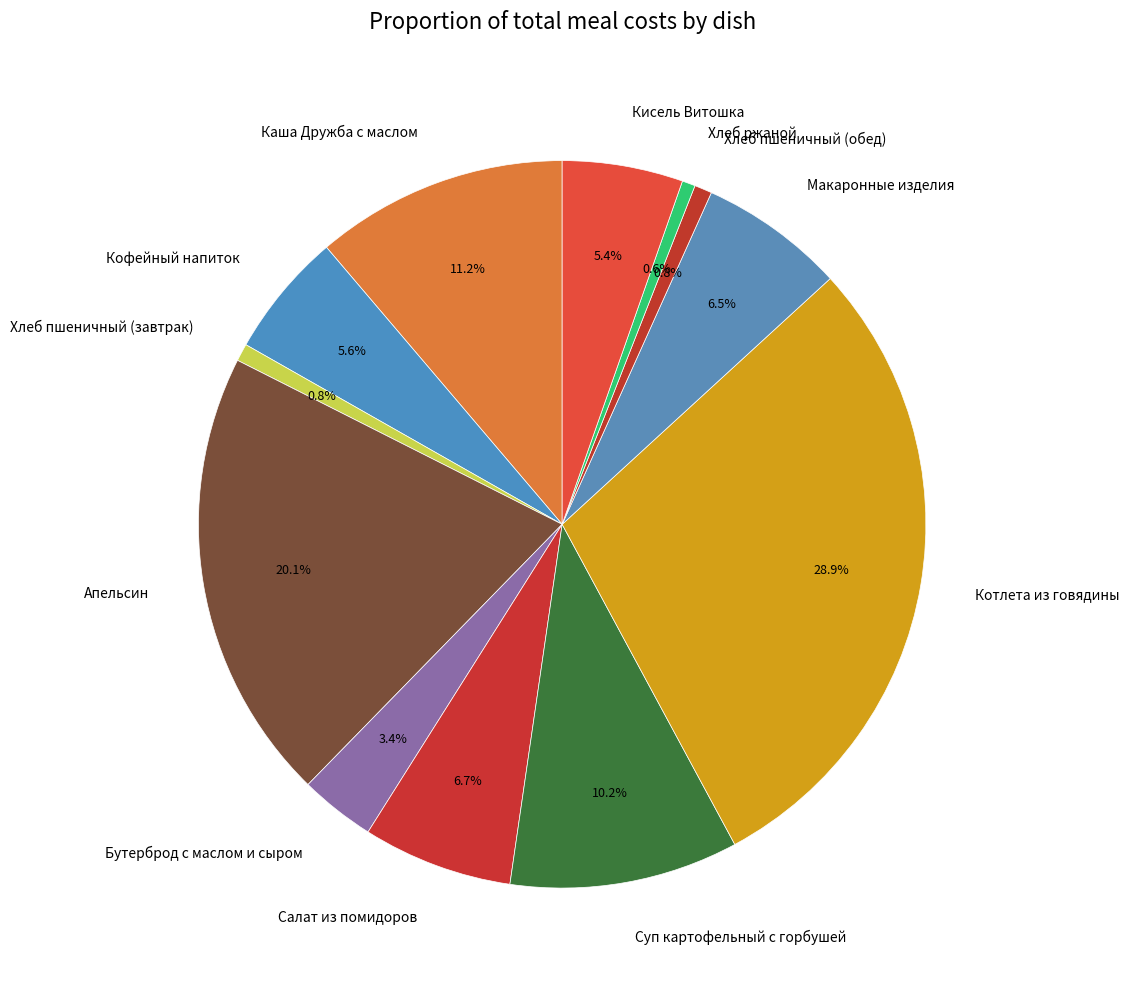

How much of the chart is everything except Кофейный напиток?

94.4%